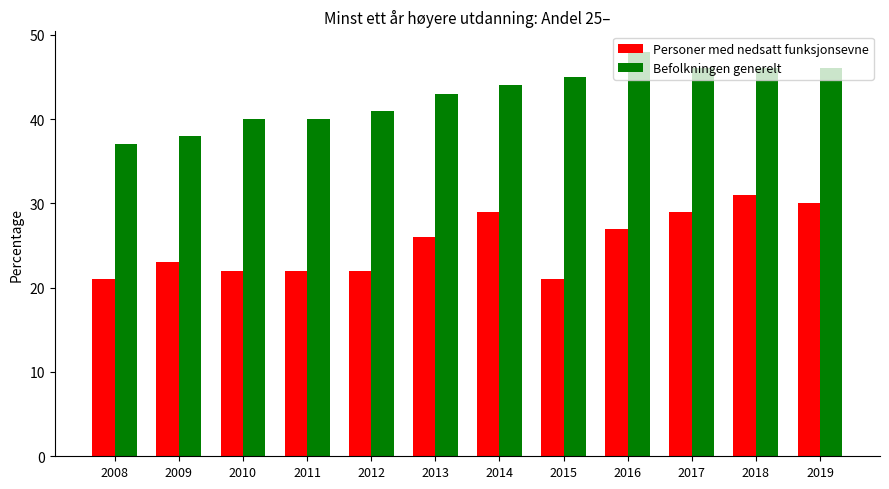

What are all the series names shown in the legend?

Personer med nedsatt funksjonsevne, Befolkningen generelt